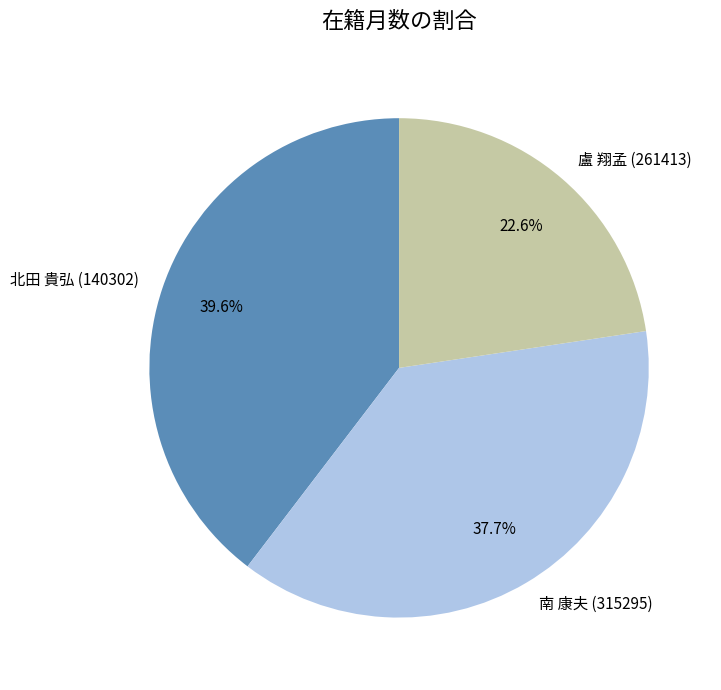

To the nearest percent, what is the difference between the 盧 翔孟 (261413) and 北田 貴弘 (140302) slice percentages?

17%